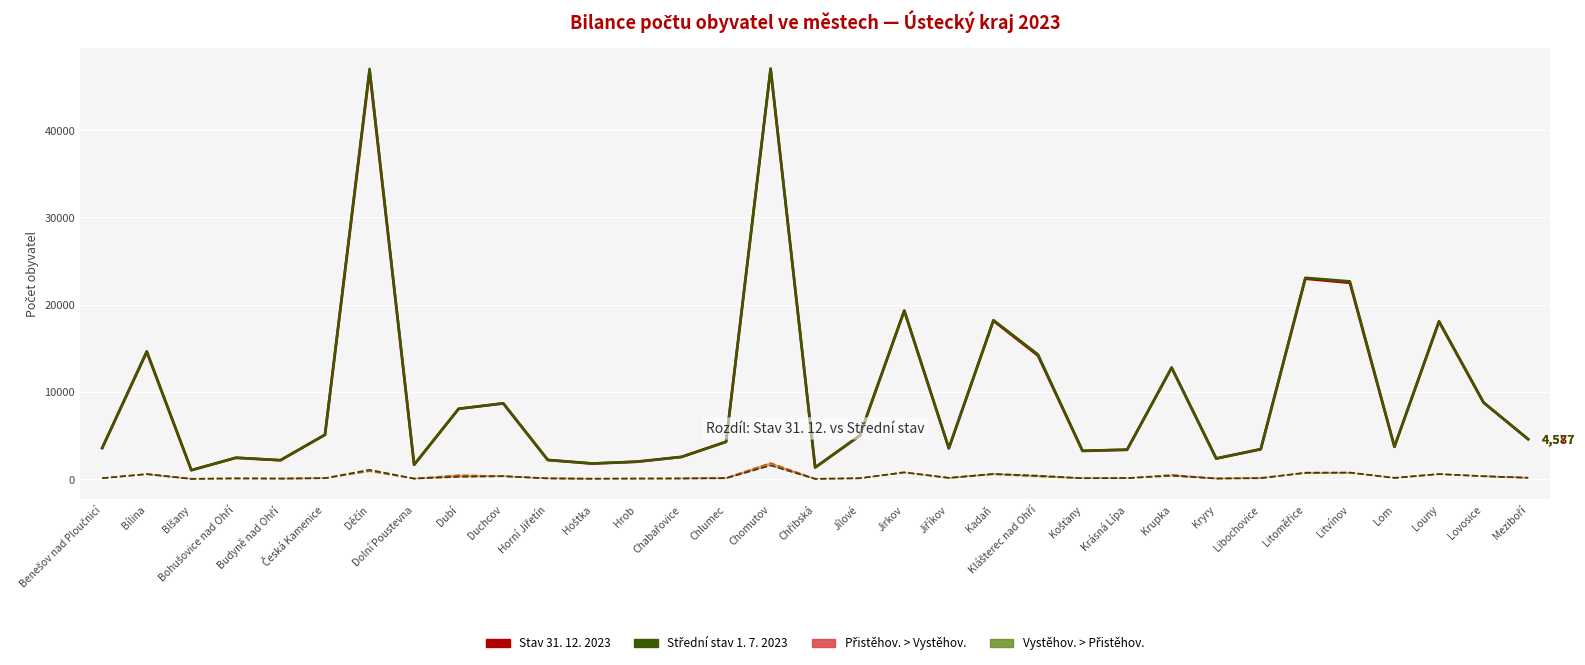

Between Jiříkov and Hoštka, which is larger?

Jiříkov